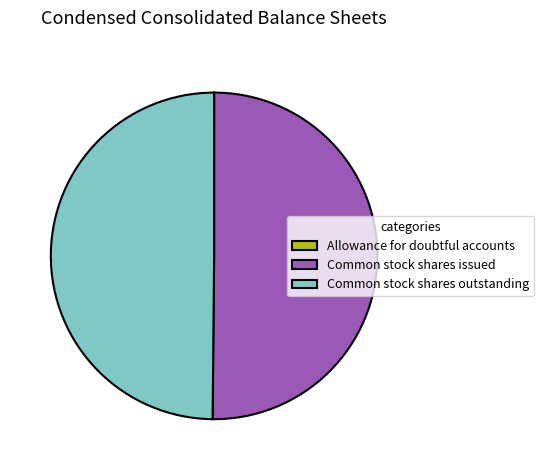

Is the sum of Common stock shares outstanding and Common stock shares issued greater than half?

Yes